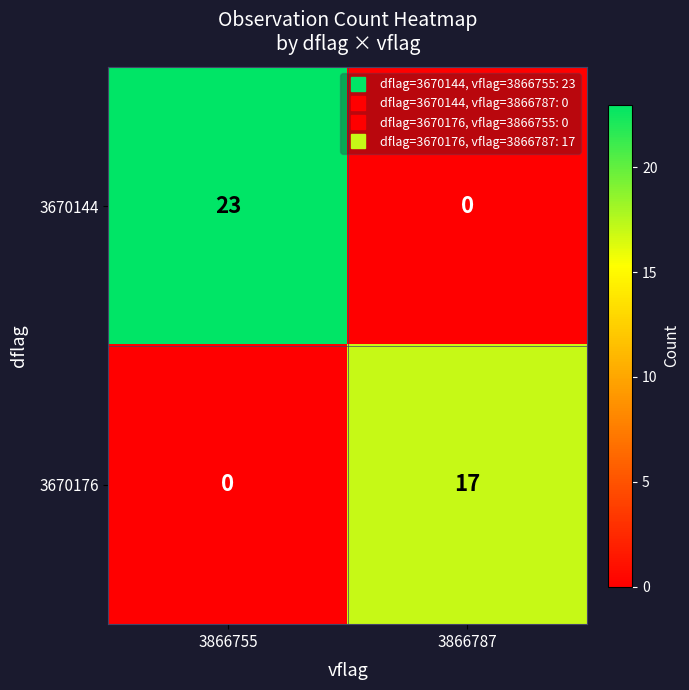

What is the difference between the highest and lowest values at 3866755?

23